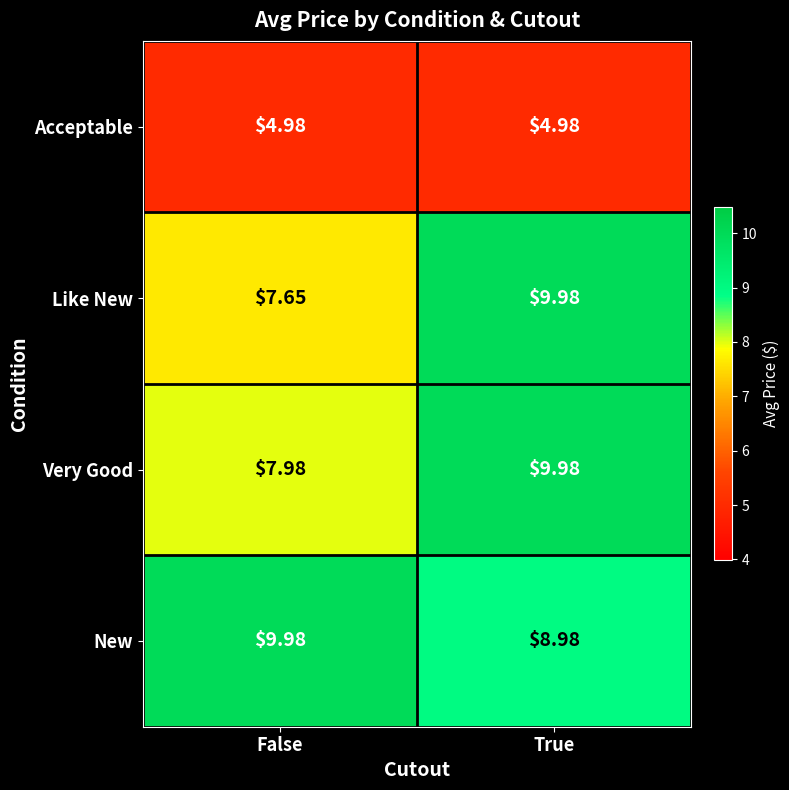

At which label does Very Good reach its minimum?

False